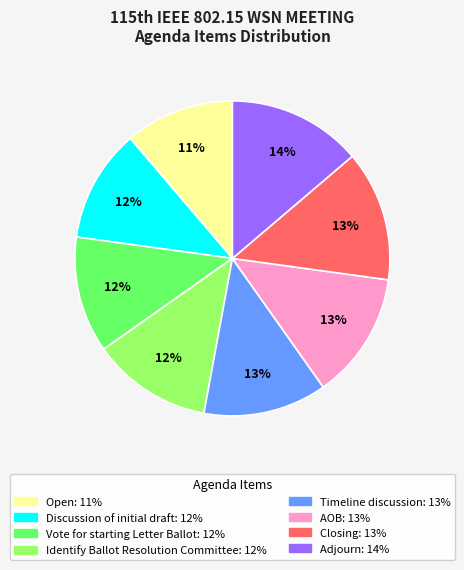

To the nearest percent, what is the average slice percentage?

12%